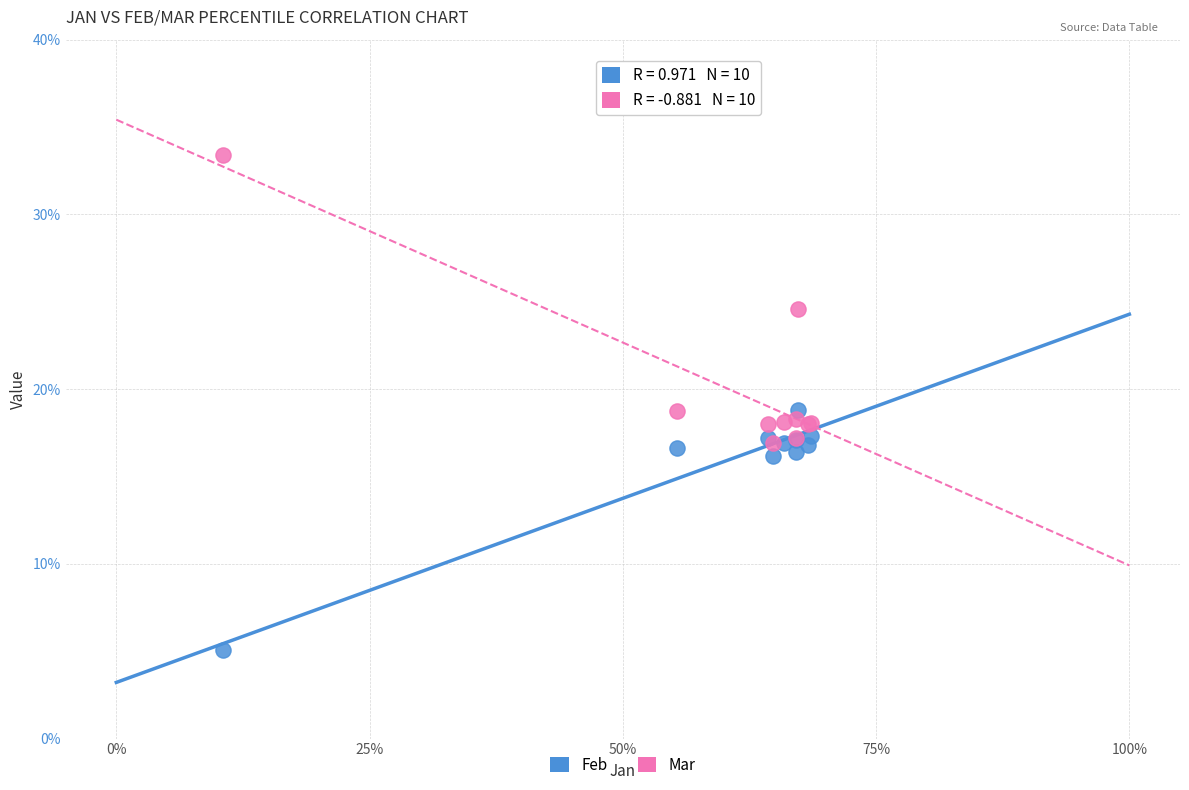

What are all the series names shown in the legend?

Feb, Mar